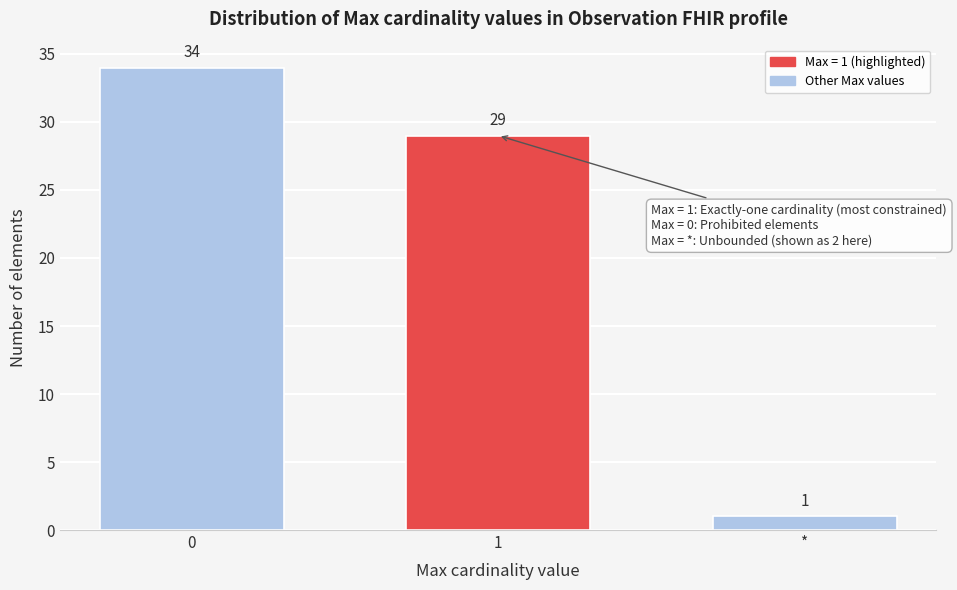

Reading left to right, extract all data points from this chart.

0=34	1=29	*=1